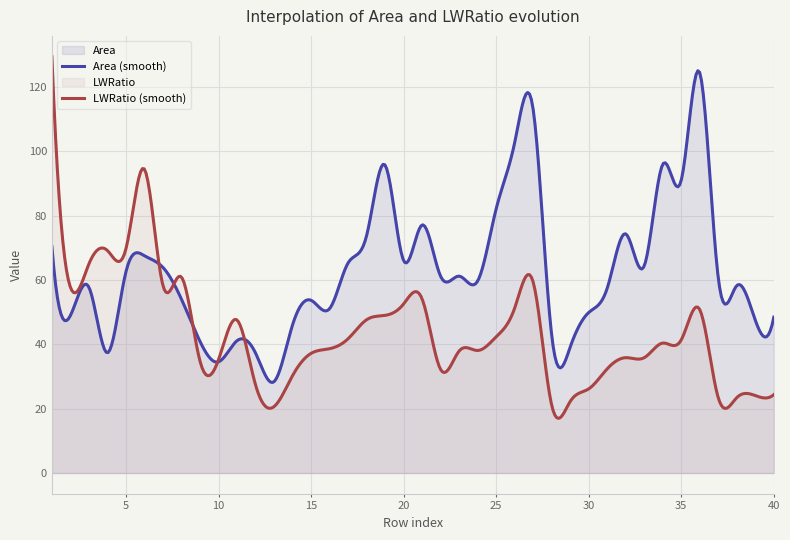

At which category is the sum across all series the highest?

1